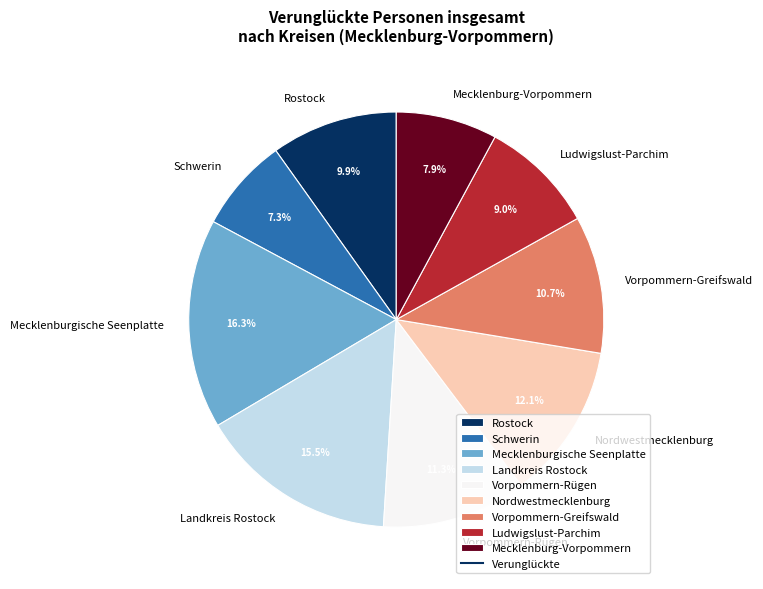

To the nearest percent, what percentage of the pie is Mecklenburgische Seenplatte?

16%